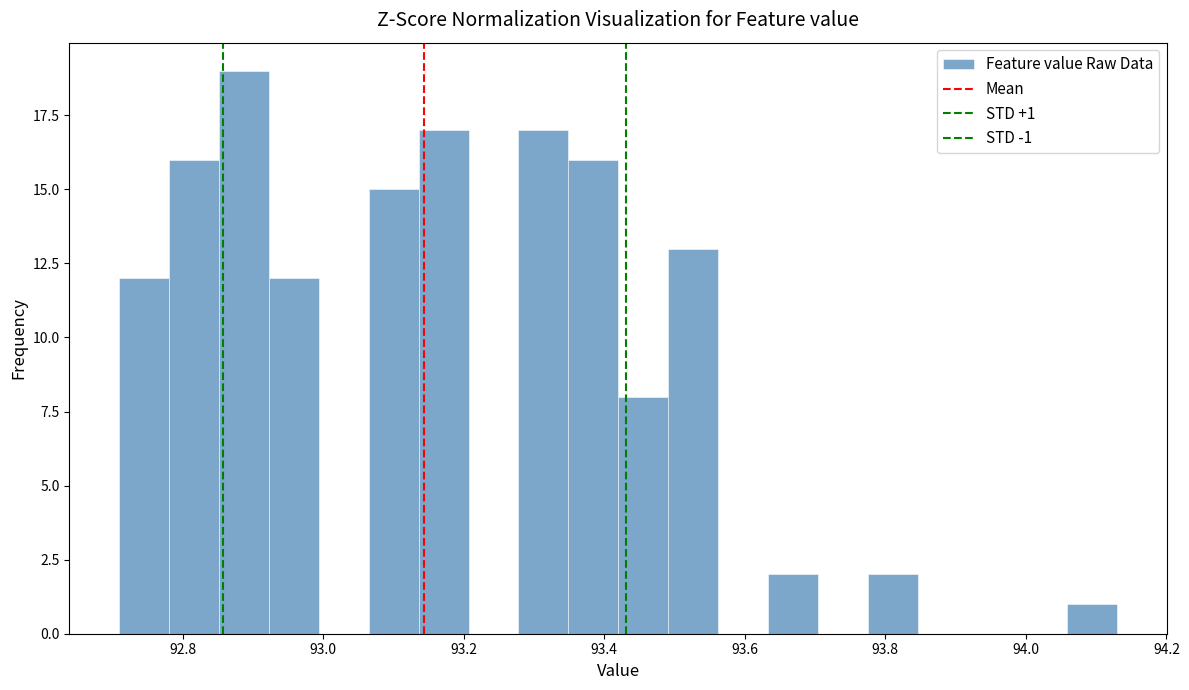

Read against the x-axis, roughly where is the centre of the tallest bar?

92.88